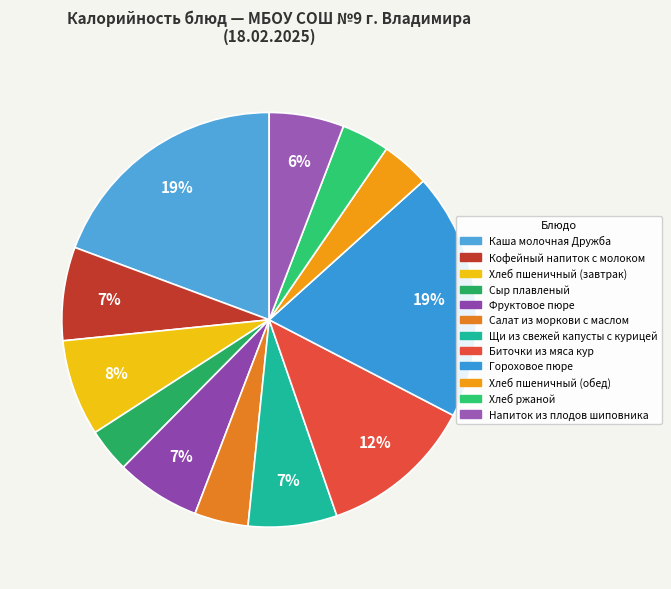

How many segments does this pie chart have?

12